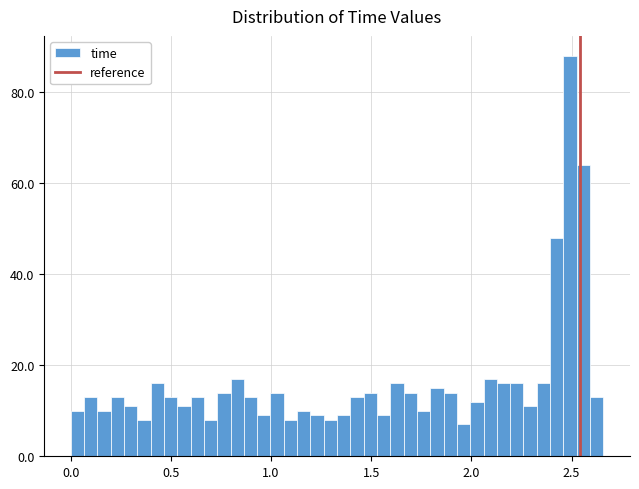

Around what value on the x-axis is the tallest bar? Give the approximate position of its centre, as read against the axis.

2.50